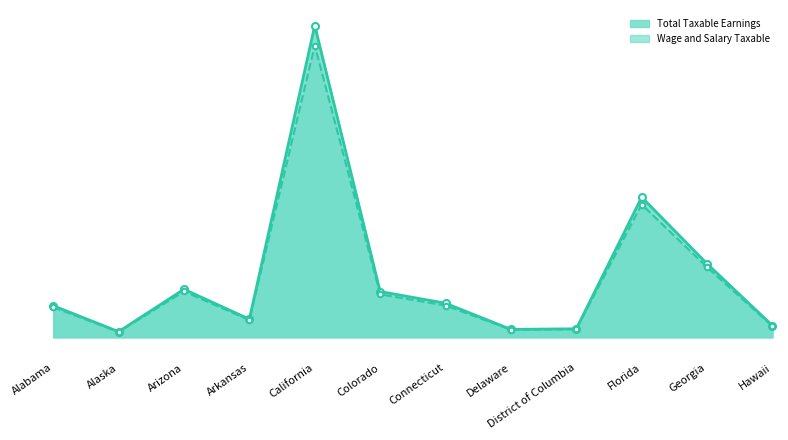

Reading right to left, list all the values displayed in this chart.

Total Taxable Earnings: Hawaii=32.6	Georgia=203.6	Florida=387.6	District of Columbia=23.7	Delaware=22.1	Connecticut=94.3	Colorado=126.7	California=862.4	Arkansas=50.3	Arizona=133.0	Alaska=15.8	Alabama=87.6
Wage and Salary Taxable: Hawaii=30.7	Georgia=193.9	Florida=367.4	District of Columbia=22.3	Delaware=21.2	Connecticut=88.1	Colorado=119.1	California=807.3	Arkansas=47.7	Arizona=126.9	Alaska=14.9	Alabama=83.4
Self-employed Taxable: Hawaii=32.6	Georgia=203.6	Florida=387.6	District of Columbia=23.7	Delaware=22.1	Connecticut=94.3	Colorado=126.7	California=862.4	Arkansas=50.3	Arizona=133.0	Alaska=15.8	Alabama=87.6
Total OASDI: Hawaii=30.7	Georgia=193.9	Florida=367.4	District of Columbia=22.3	Delaware=21.2	Connecticut=88.1	Colorado=119.1	California=807.3	Arkansas=47.7	Arizona=126.9	Alaska=14.9	Alabama=83.4